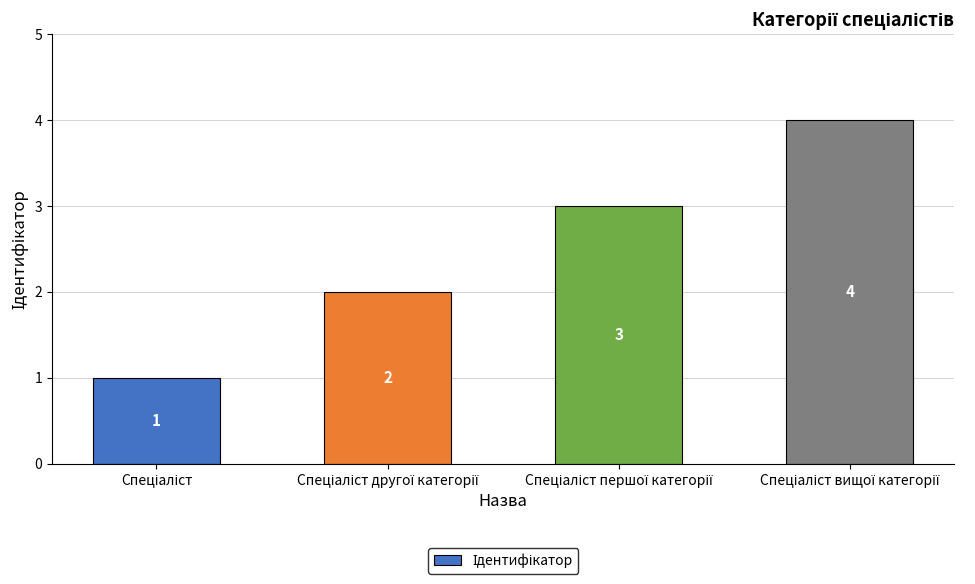

What is the maximum value shown in the chart?

4